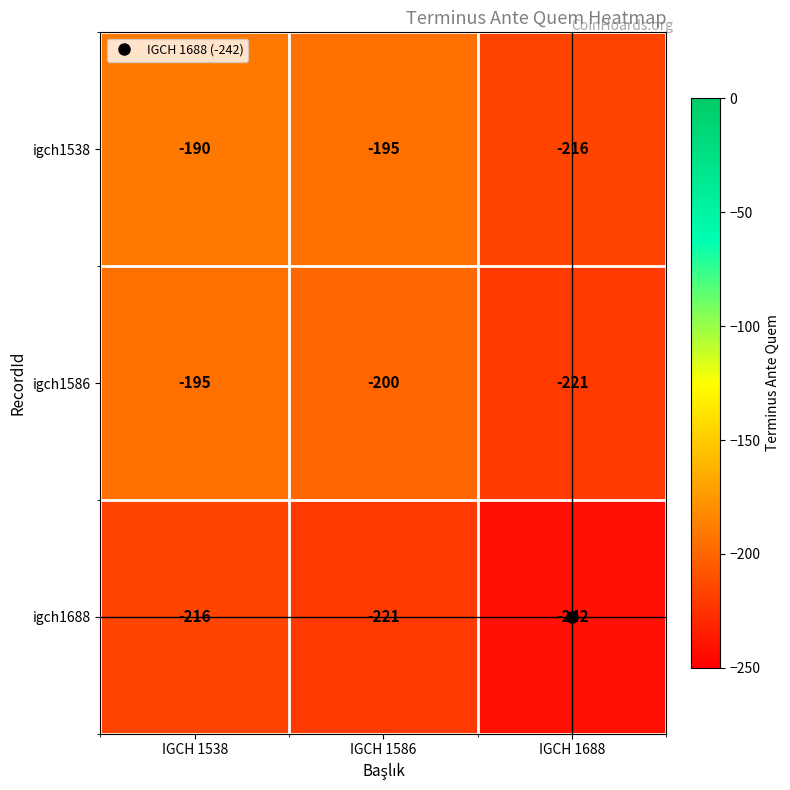

What is the average value of the igch1586 series?

-205